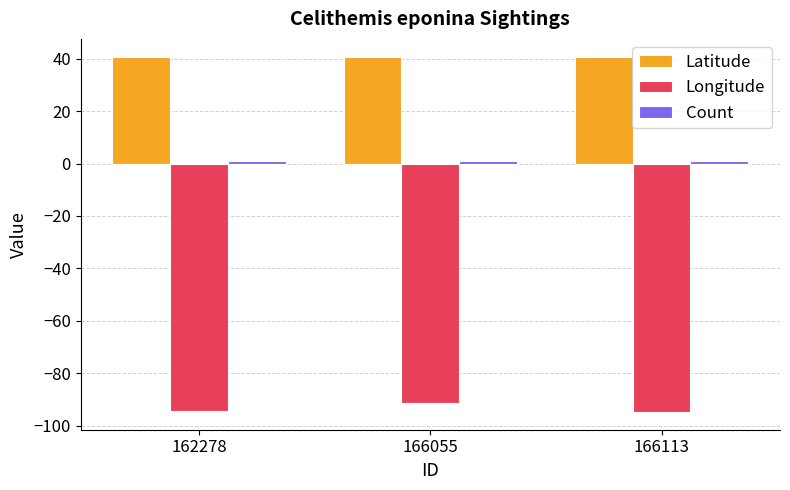

What is the highest value of the Latitude series?

40.8